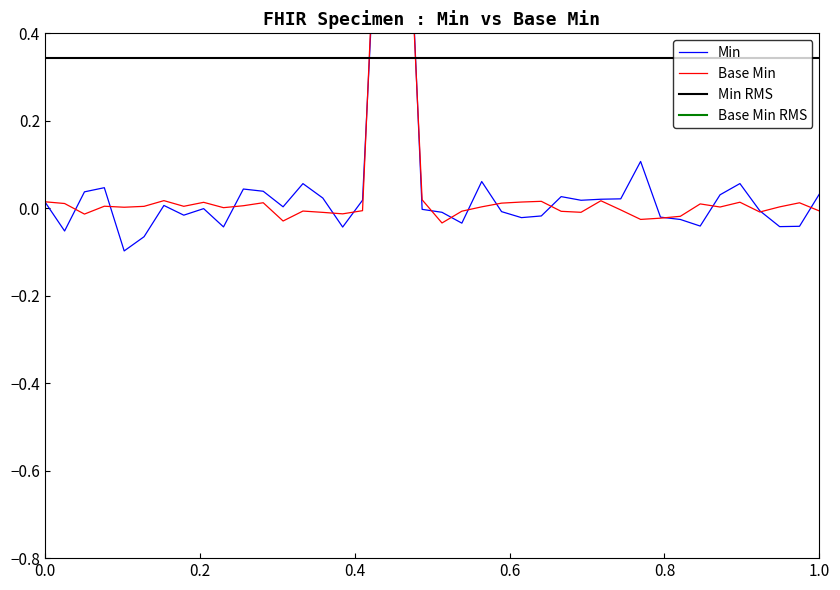

List the series in order of their overall mean, highest first.

Base Min, Min